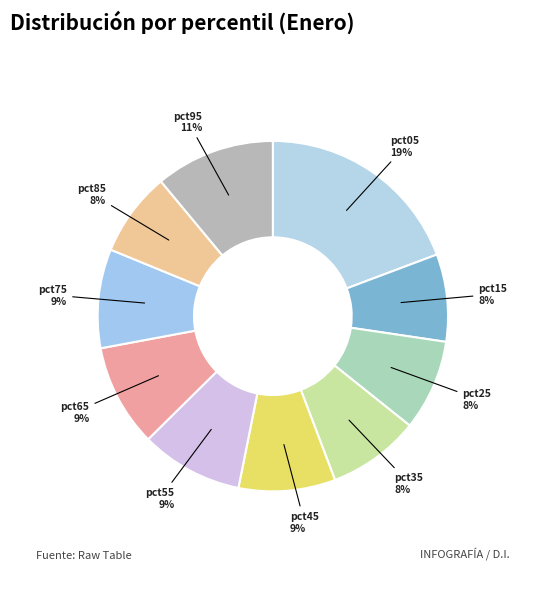

Does pct35 account for over 50% of the chart?

No